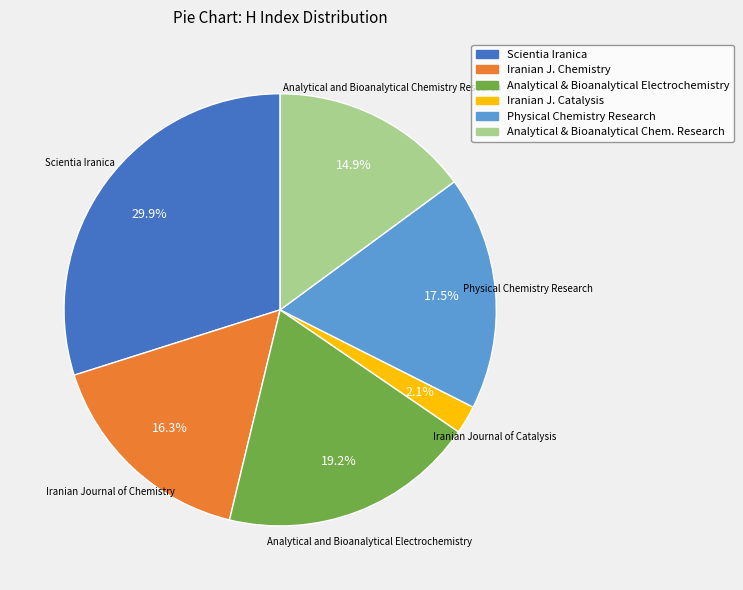

Is there a majority slice in this chart?

No